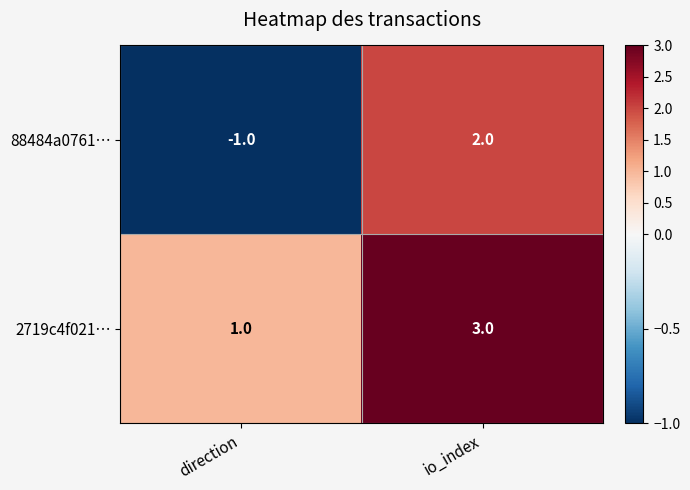

True or false: 2719c4f021… has a value of 3 at io_index.

True